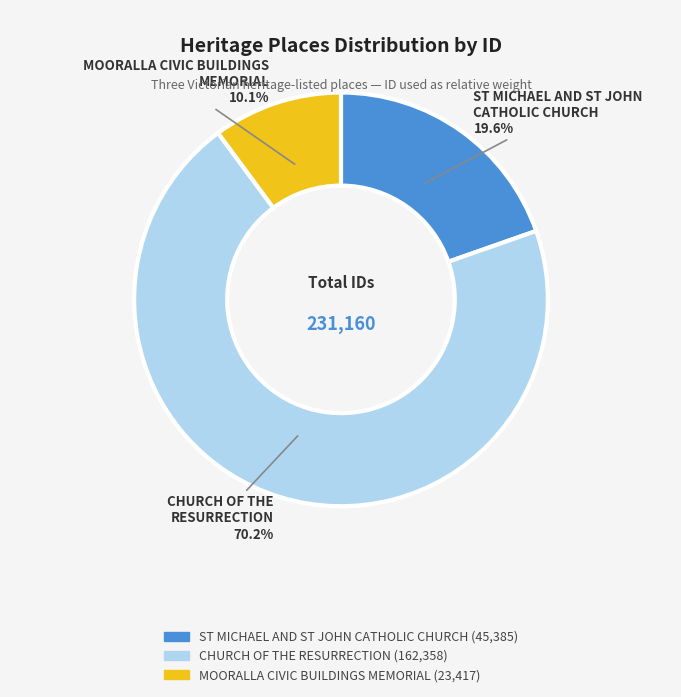

What is the ratio of the value at ST MICHAEL AND ST JOHN CATHOLIC CHURCH to the value at CHURCH OF THE RESURRECTION?

0.3